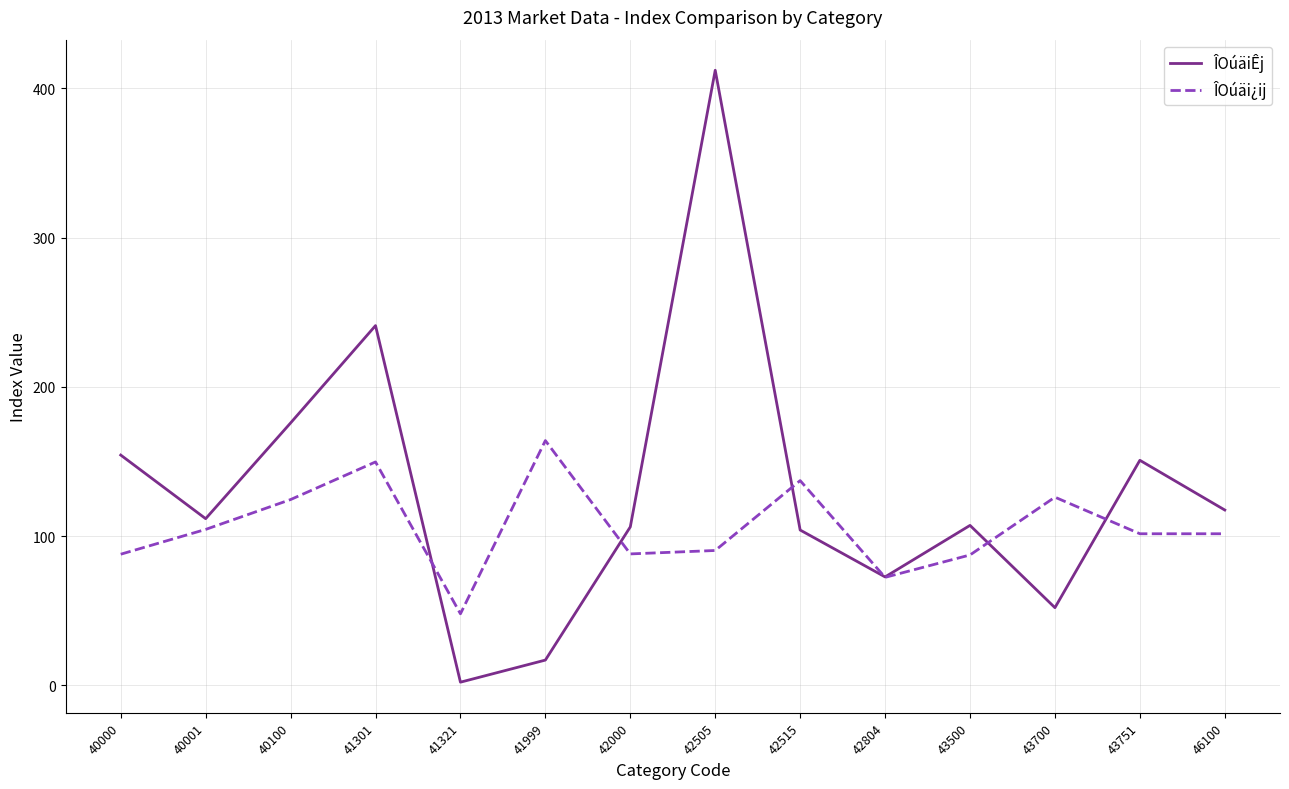

How many lines are shown in the chart?

2